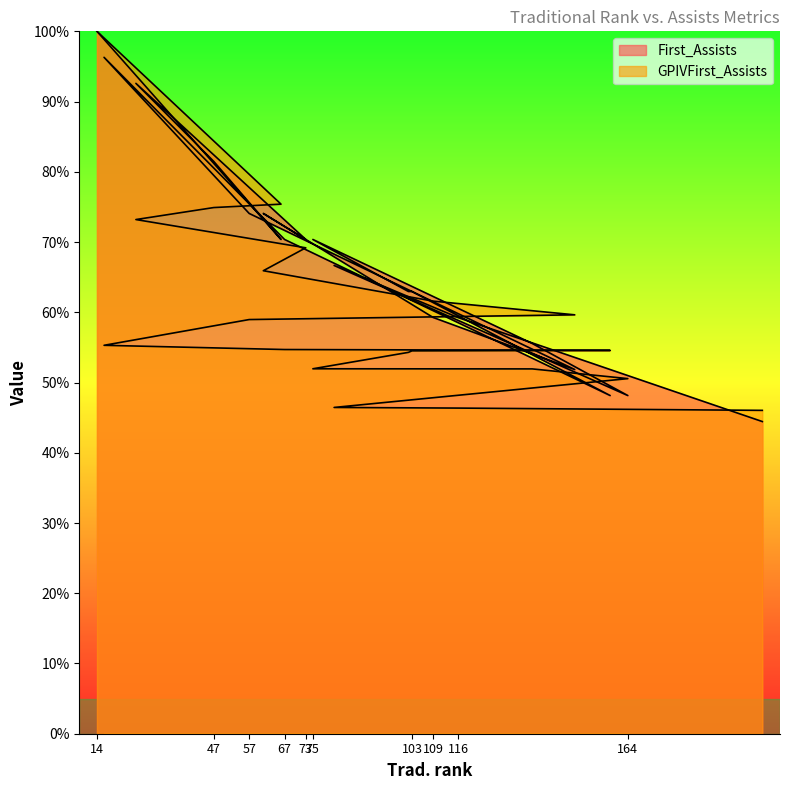

Where do GPIVFirst_Assists and First_Assists first cross each other?

66 and 47